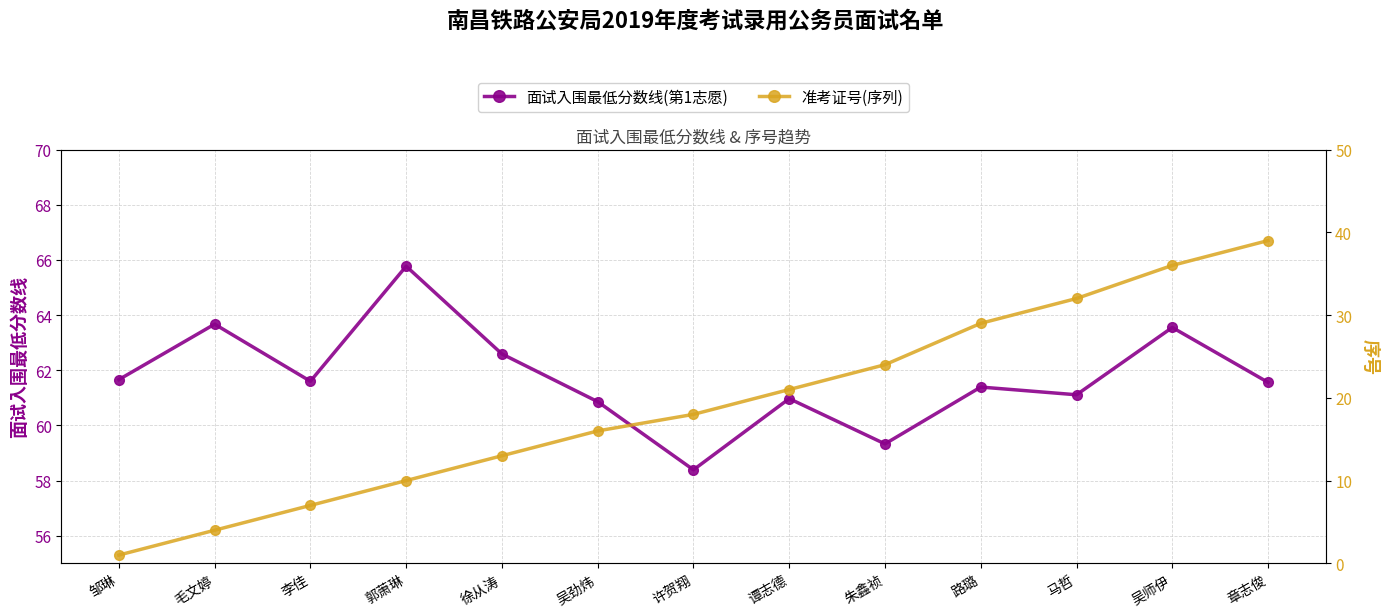

Between 毛文婷 and 徐从涛, which series saw the biggest shift?

准考证号(序列)